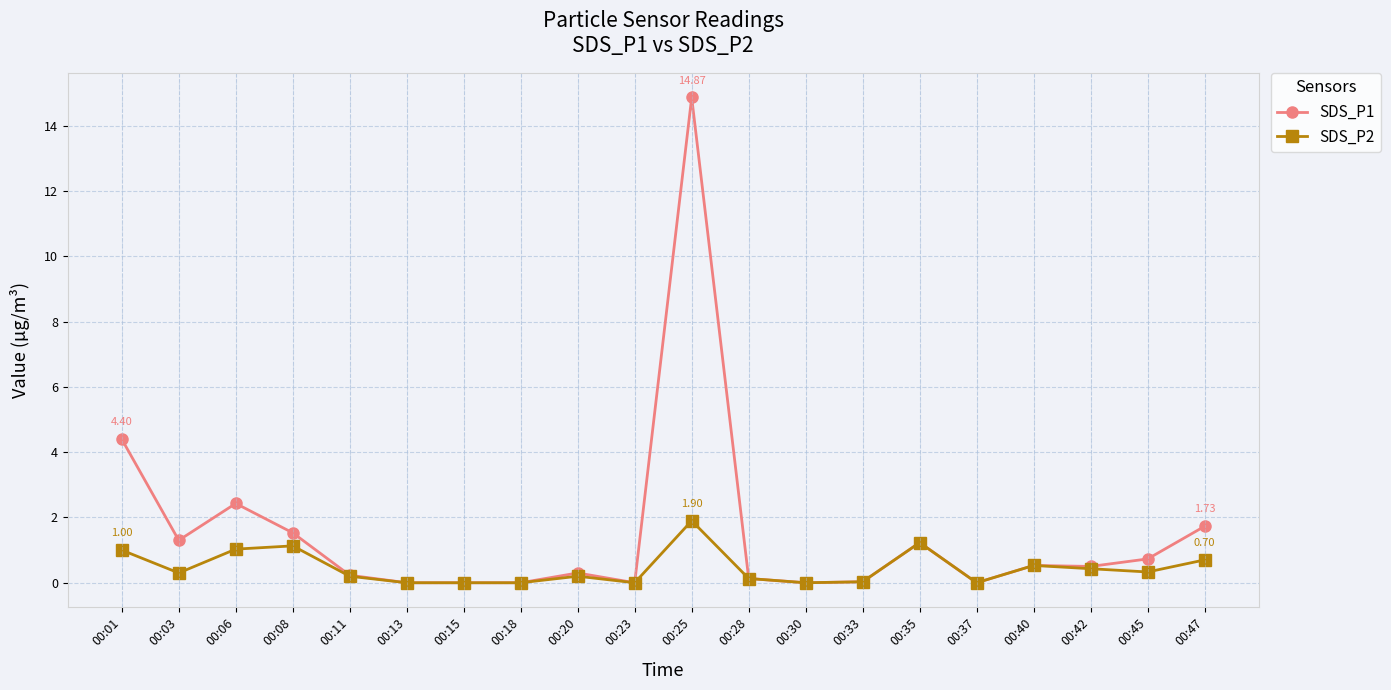

How many distinct data groups are displayed?

2